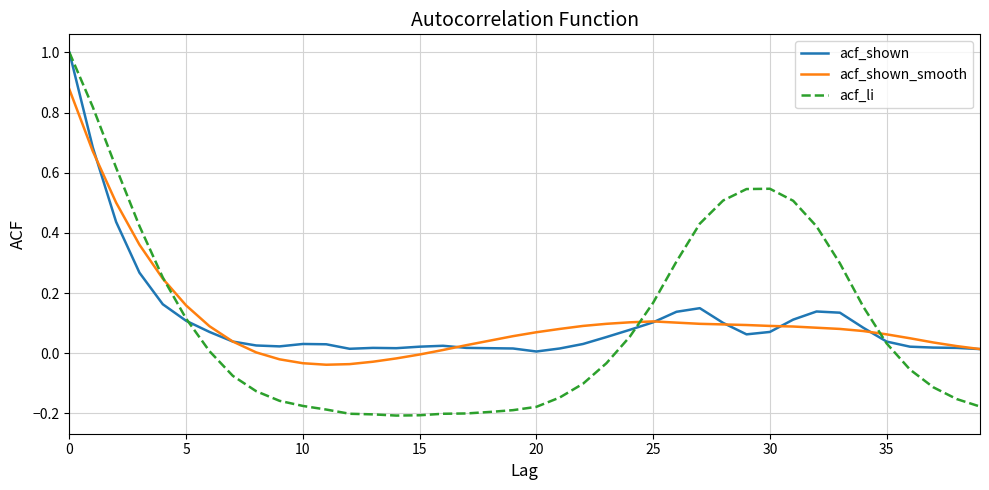

Which series has the largest range (max minus min)?

acf_li